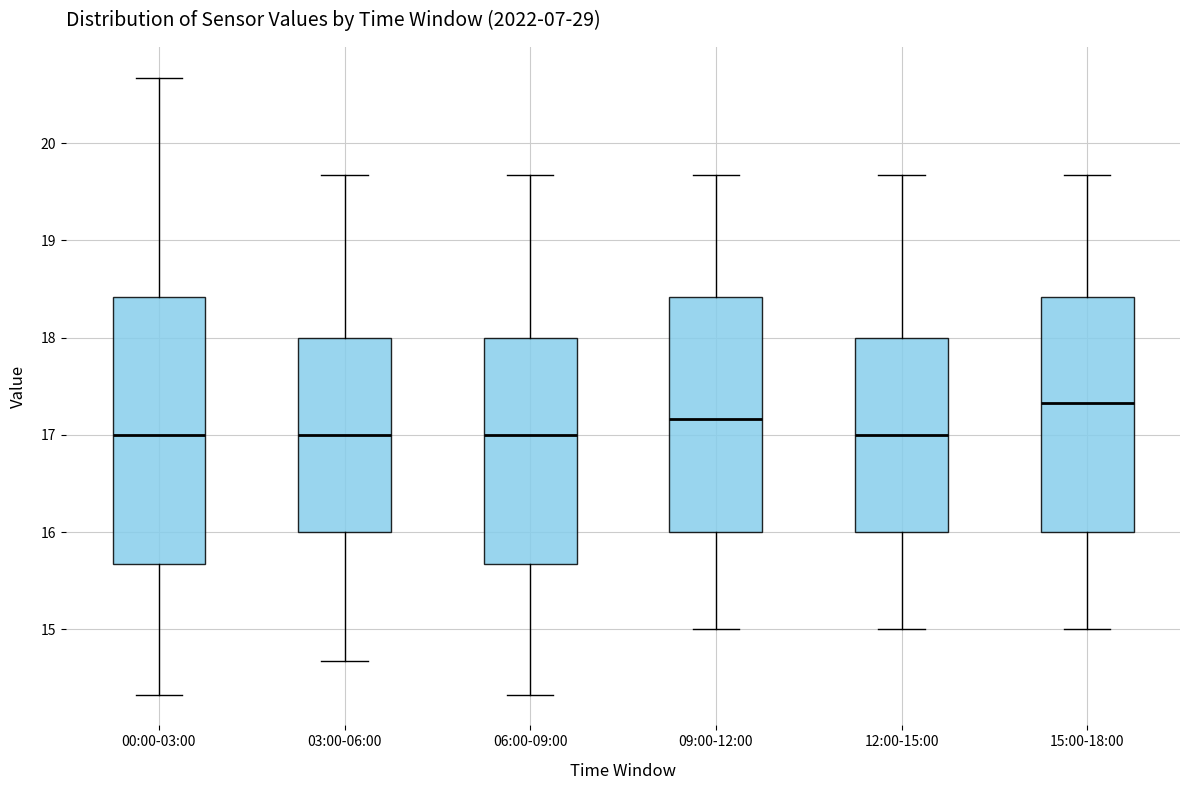

Reading left to right, transcribe this box plot: for each box, give where its median line is, the range the box spans, and where its two whiskers end, as read against the y-axis. The values are not printed on the chart, so give them approximately, as read against the axis.

00:00-03:00: median 17.0, box 15.7 to 18.4, whiskers 14.3 to 20.7
03:00-06:00: median 17.0, box 16.0 to 18.0, whiskers 14.7 to 19.7
06:00-09:00: median 17.0, box 15.7 to 18.0, whiskers 14.3 to 19.7
09:00-12:00: median 17.2, box 16.0 to 18.4, whiskers 15.0 to 19.7
12:00-15:00: median 17.0, box 16.0 to 18.0, whiskers 15.0 to 19.7
15:00-18:00: median 17.3, box 16.0 to 18.4, whiskers 15.0 to 19.7